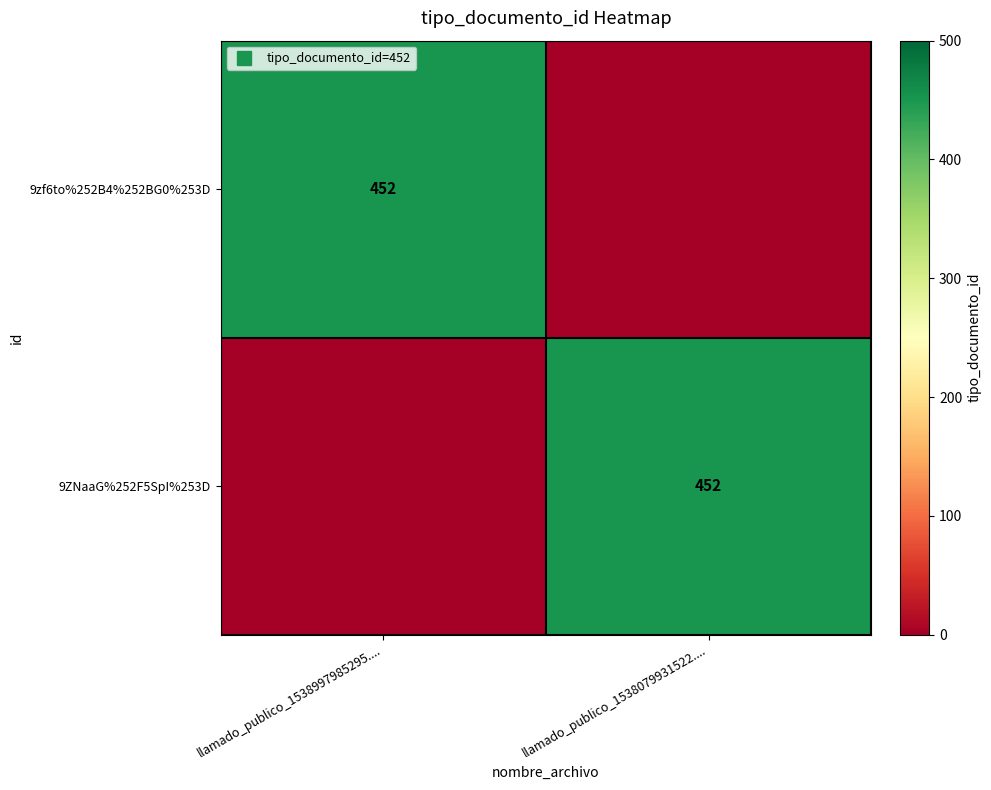

At which label does 9zf6to%252B4%252BG0%253D reach its minimum?

llamado_publico_1538079931522....